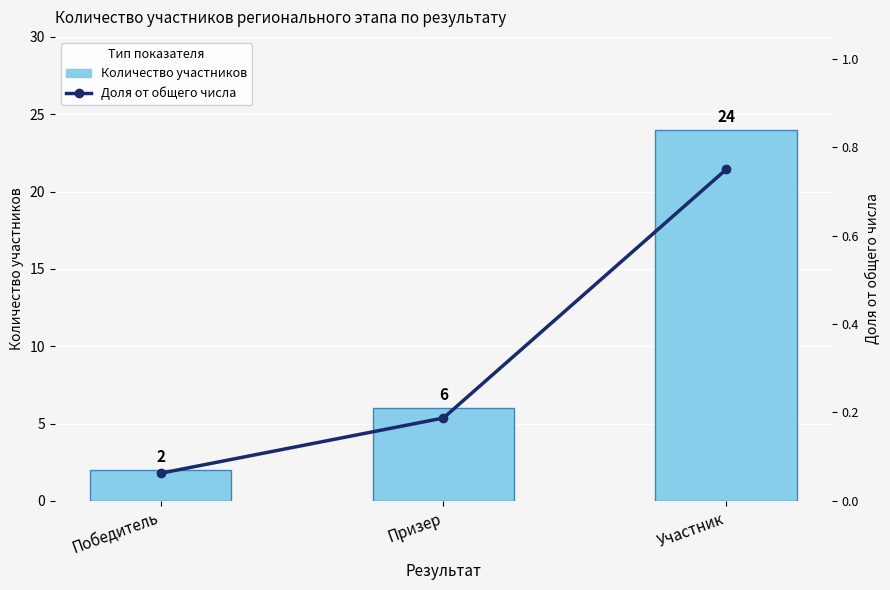

Are the bars grouped side by side (vs. stacked)?

Yes